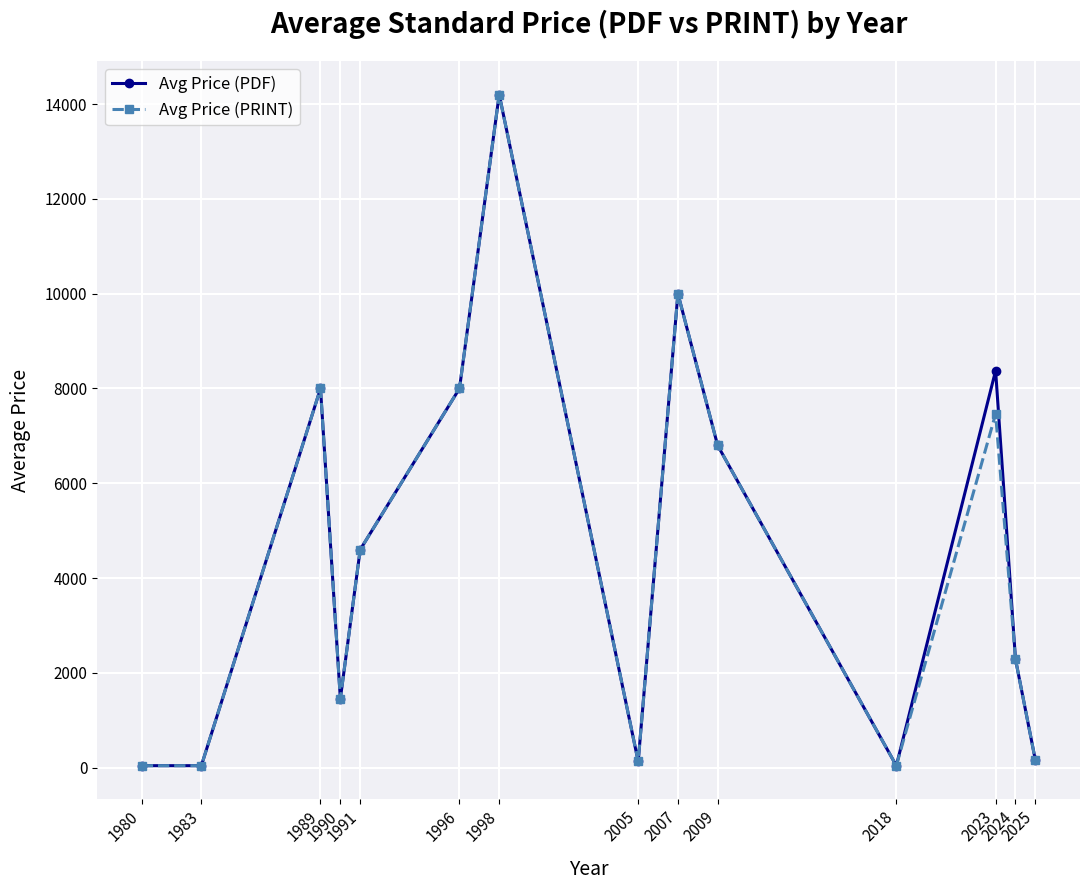

What is the value of the Avg Price (PDF) point at the 10th from the left?

6800.0